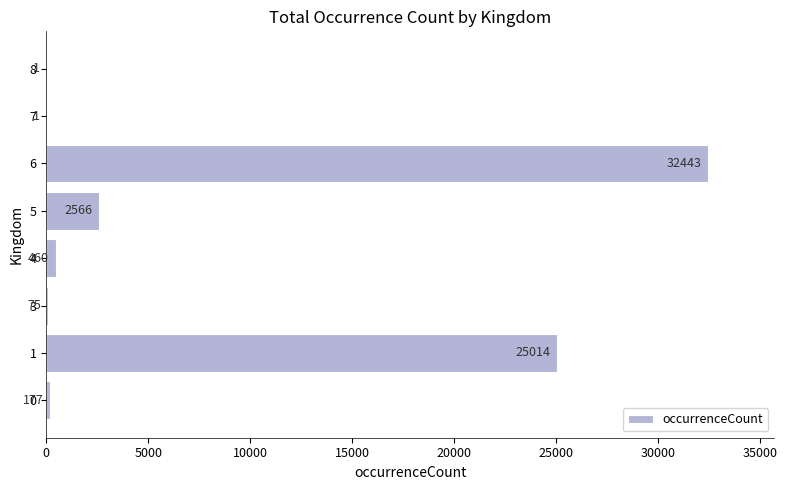

True or false: the data shows 13064 at 1.

False